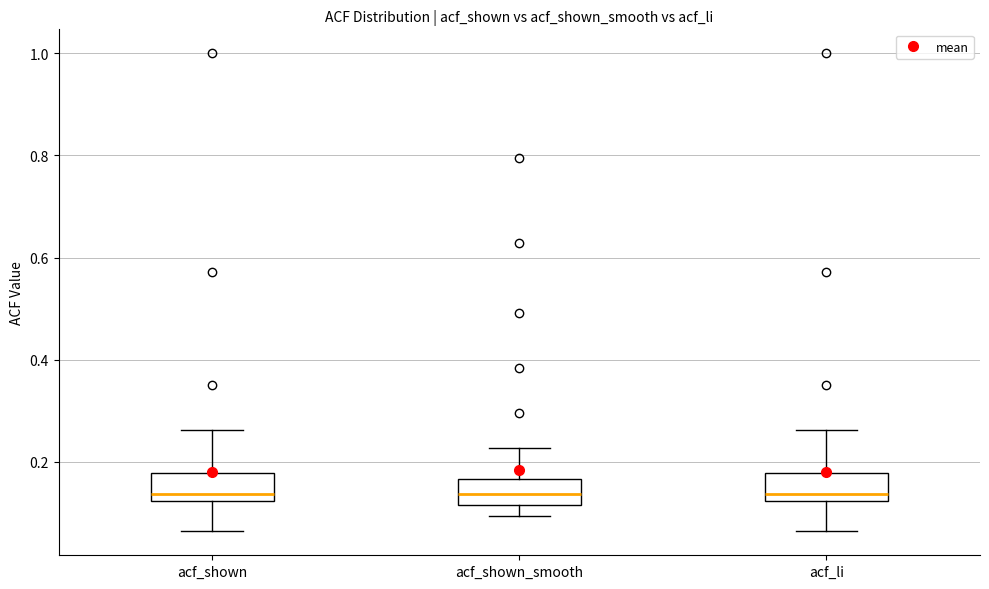

Reading left to right, transcribe this box plot: for each box, give where its median line is, the range the box spans, and where its two whiskers end, as read against the y-axis. The values are not printed on the chart, so give them approximately, as read against the axis.

acf_shown: median 0.14, box 0.12 to 0.18, whiskers 0.06 to 0.26
acf_shown_smooth: median 0.14, box 0.12 to 0.16, whiskers 0.10 to 0.22
acf_li: median 0.14, box 0.12 to 0.18, whiskers 0.06 to 0.26